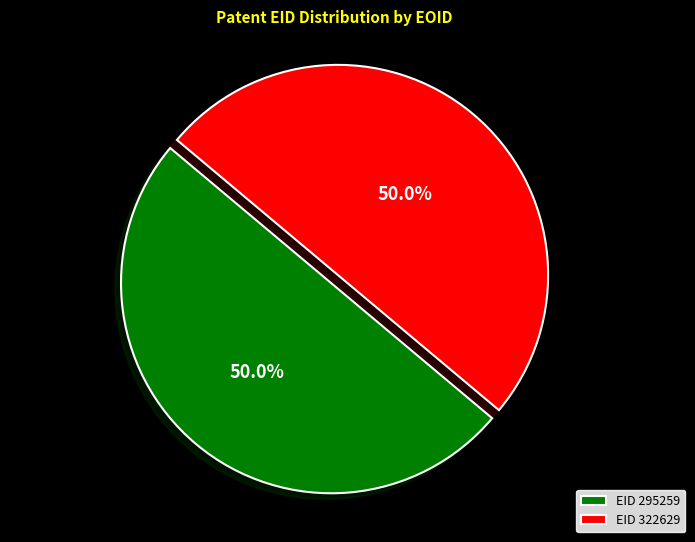

Combined, what portion of the pie is EID 322629 and EID 295259?

100.0%